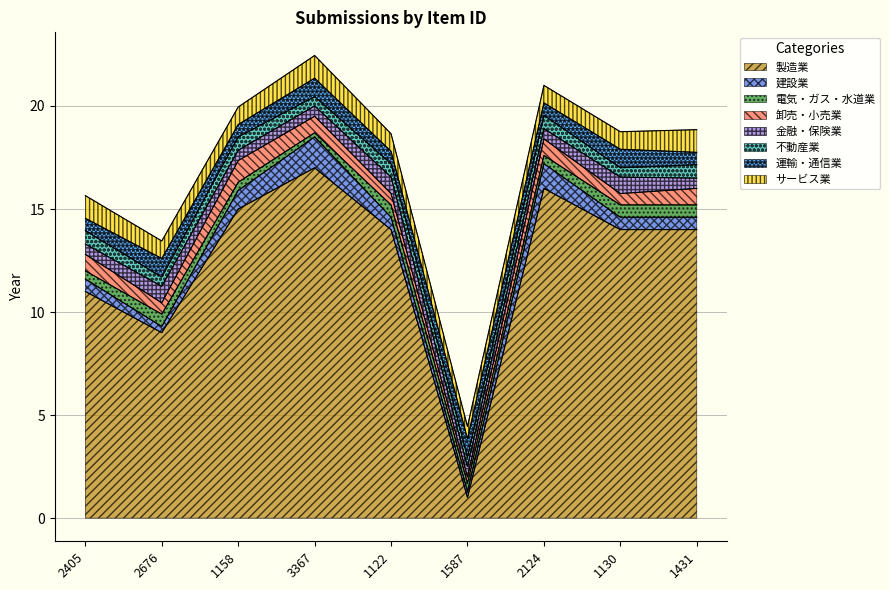

True or false: 製造業 has a value of 20.3 at 1431.

False